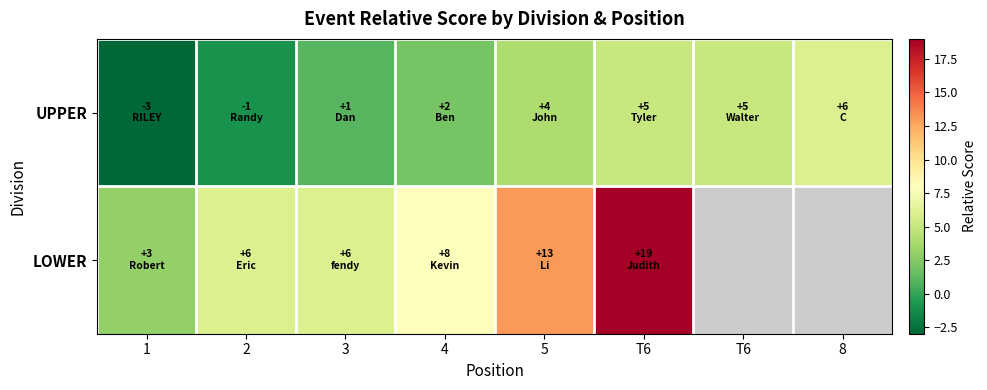

What is the sum of all UPPER values?

19.0